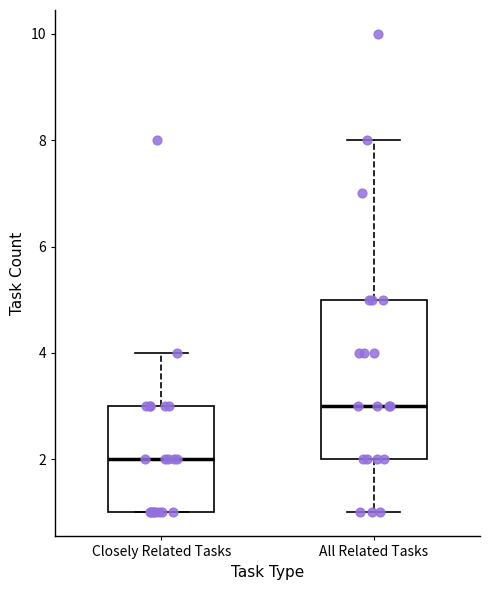

Comparing the boxes themselves (not the whiskers), which one is the tallest?

All Related Tasks